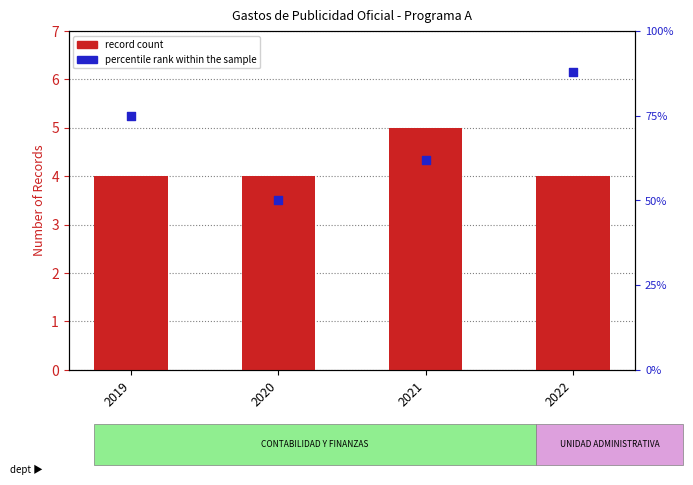

Which series has the widest spread of Y values?

percentile rank within the sample